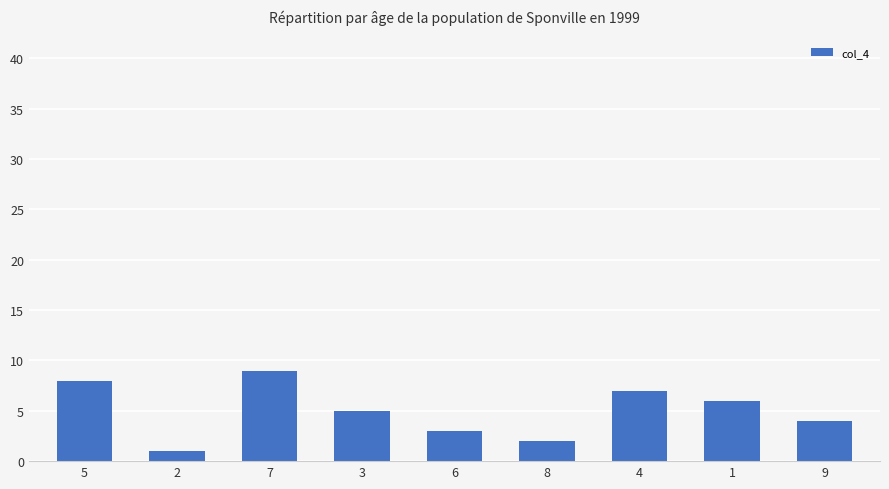

List the labels in order of value, smallest first.

2, 8, 6, 9, 3, 1, 4, 5, 7